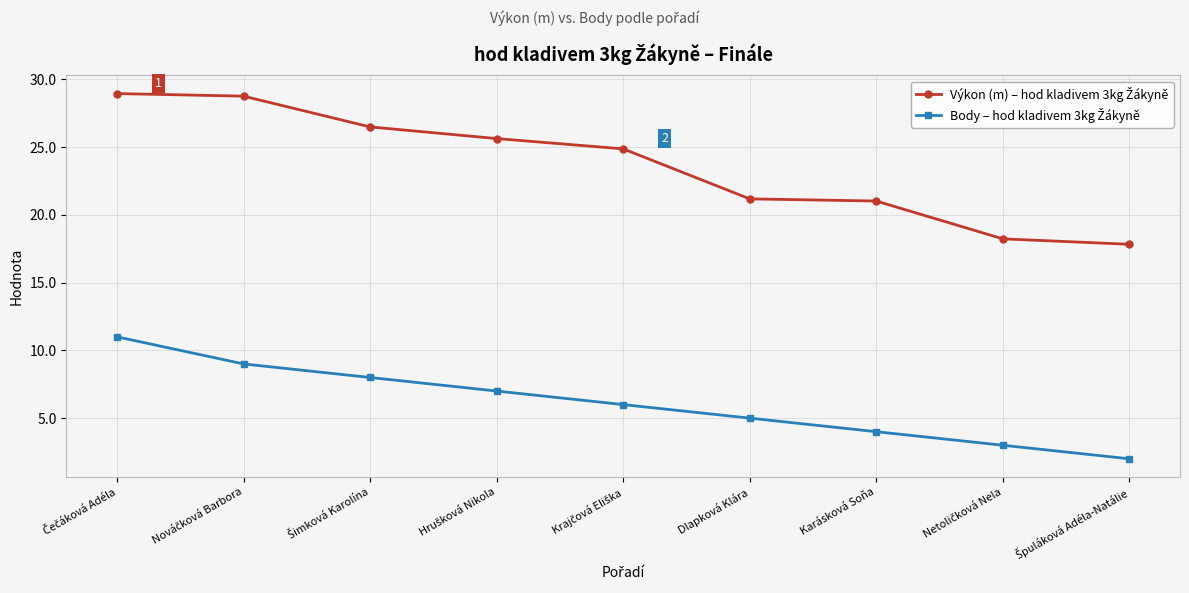

What position from the right is Dlapková Klára?

4